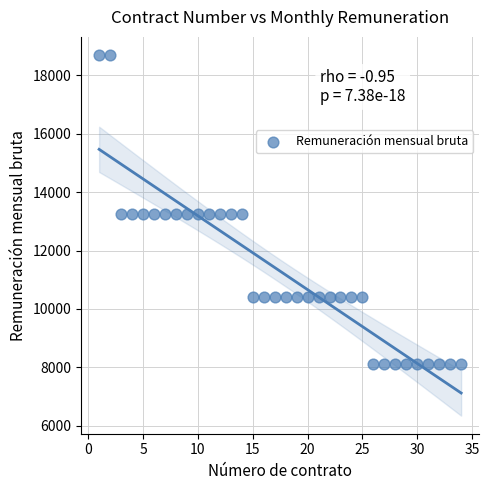

What is the range of Y values (max minus min)?

10577